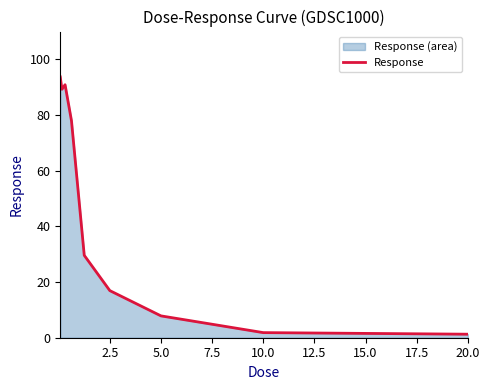

Reading left to right, list all the values displayed in this chart.

93.7	89.3	90.9	78.0	29.6	16.9	7.8	1.8	1.3